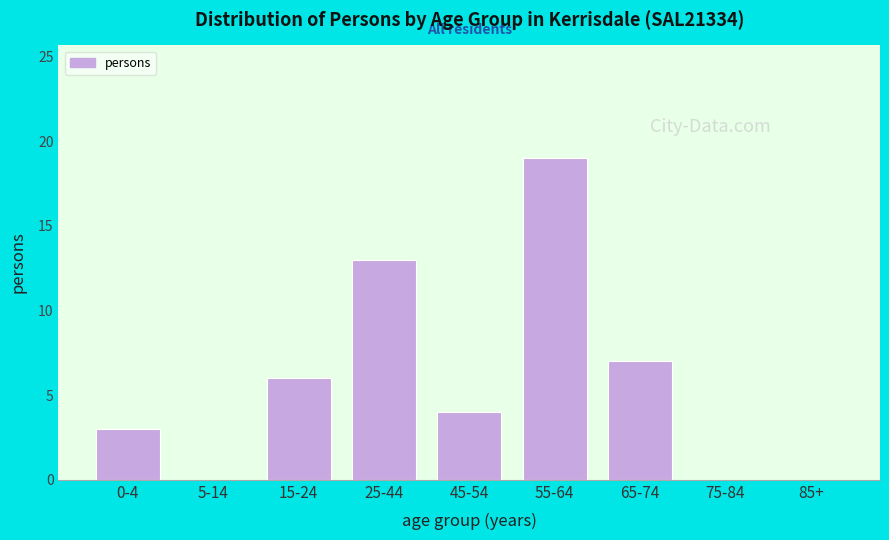

Reading left to right, what are all the values shown in this chart?

0-4=3	5-14=0	15-24=6	25-44=13	45-54=4	55-64=19	65-74=7	75-84=0	85+=0